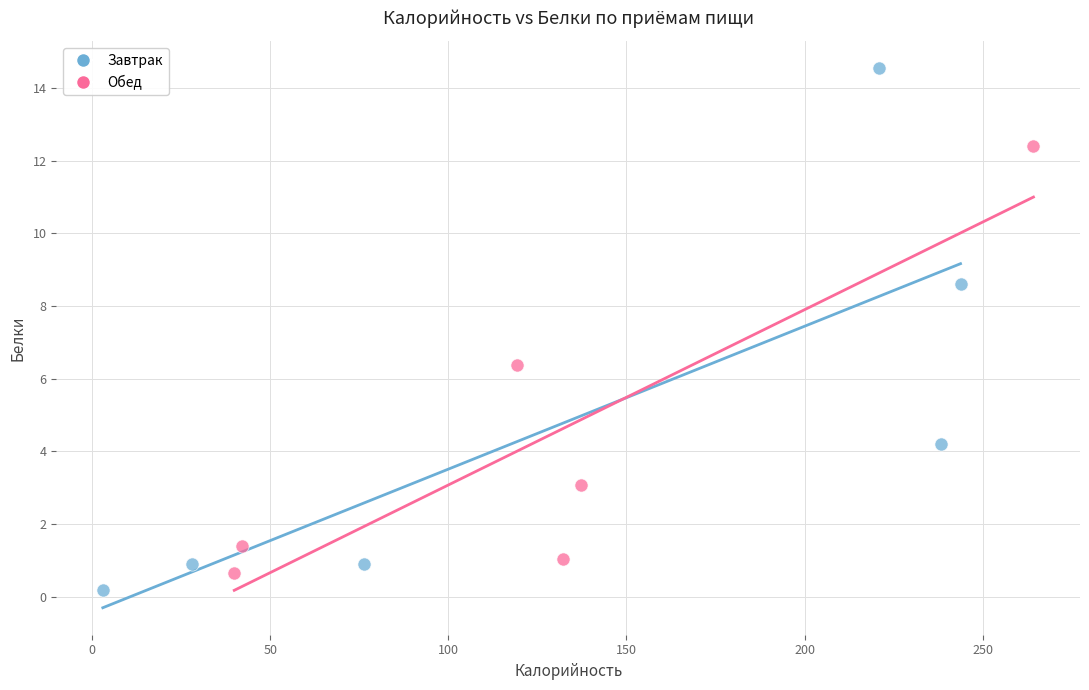

Which series has the largest Y range (max minus min)?

Завтрак